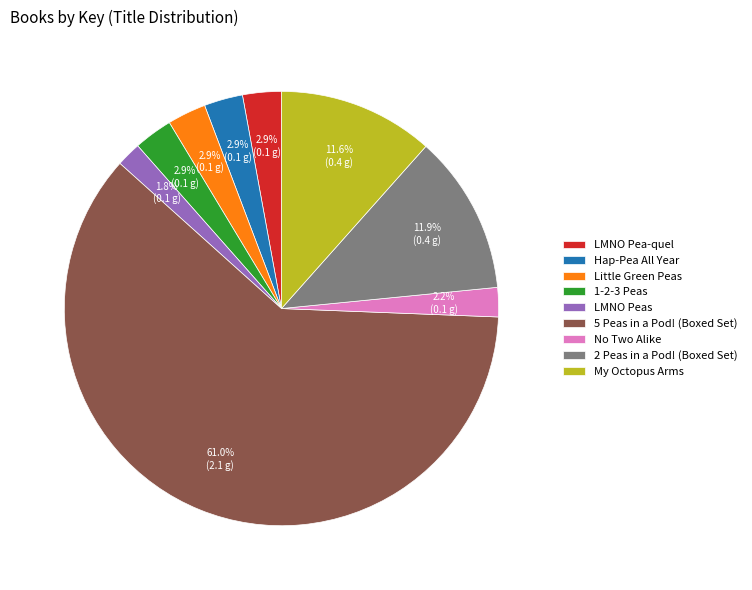

What percentage is the My Octopus Arms slice, to the nearest percent?

12%